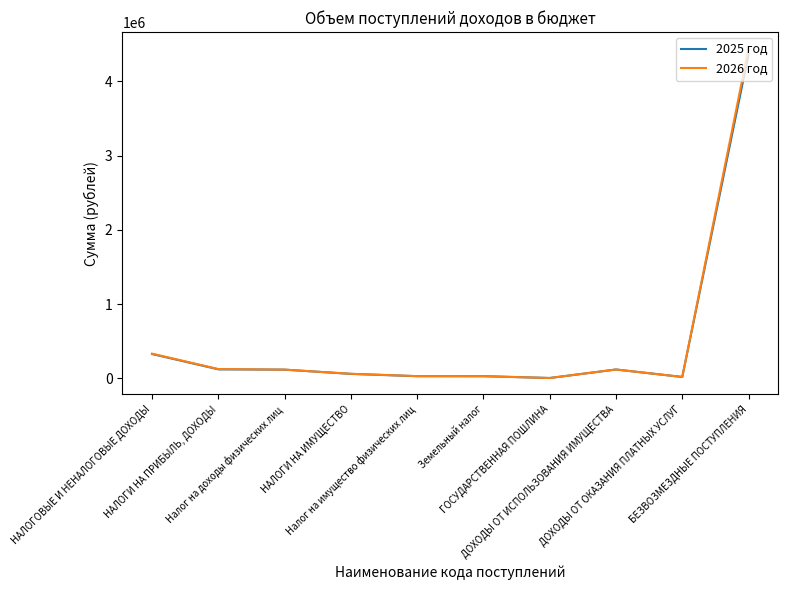

What is the sum of all 2026 год values?

5286992